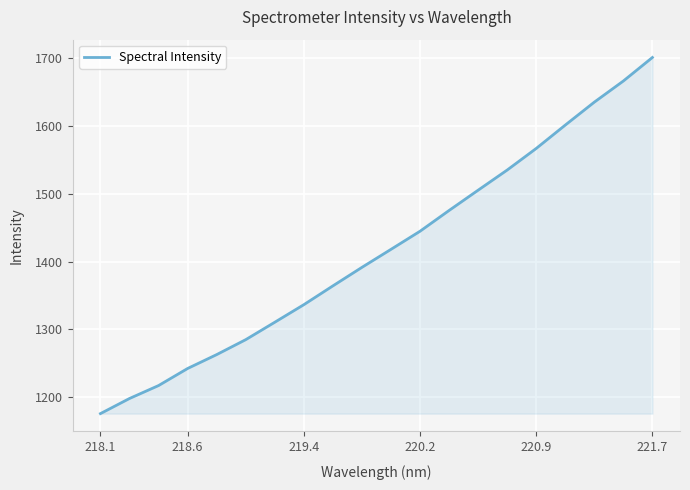

What is the minimum value shown in the chart?

1175.9